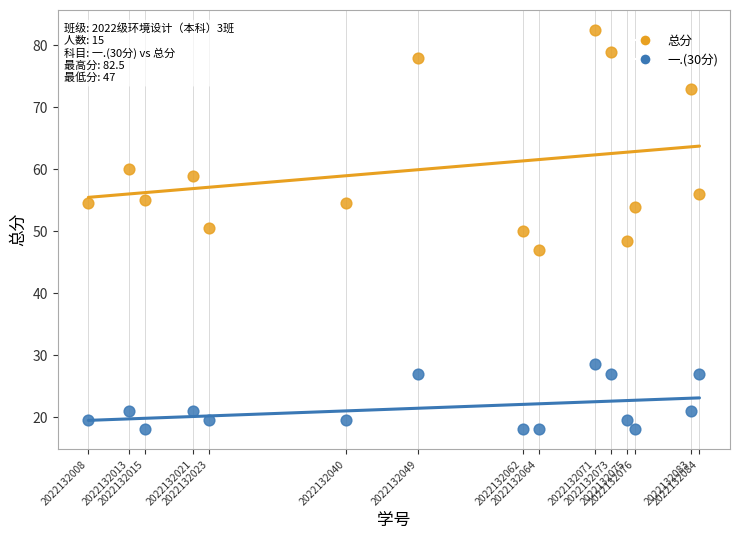

Which series has the largest Y range (max minus min)?

总分